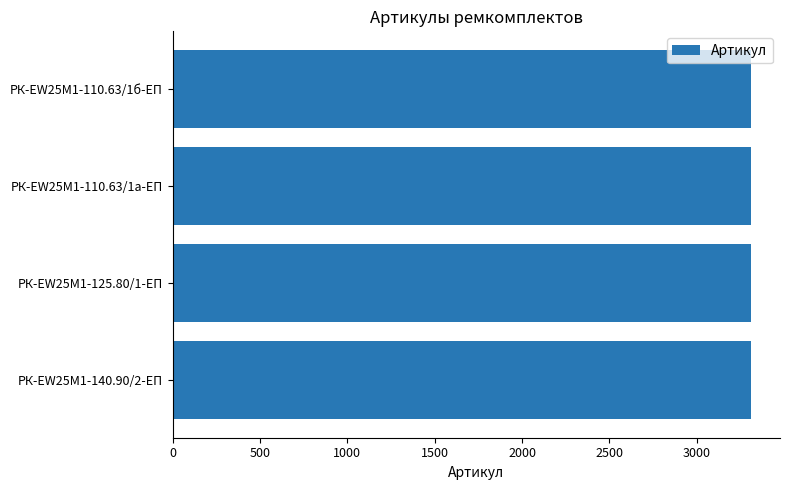

Is it true that the value at РК-EW25M1-125.80/1-ЕП is 3309?

True